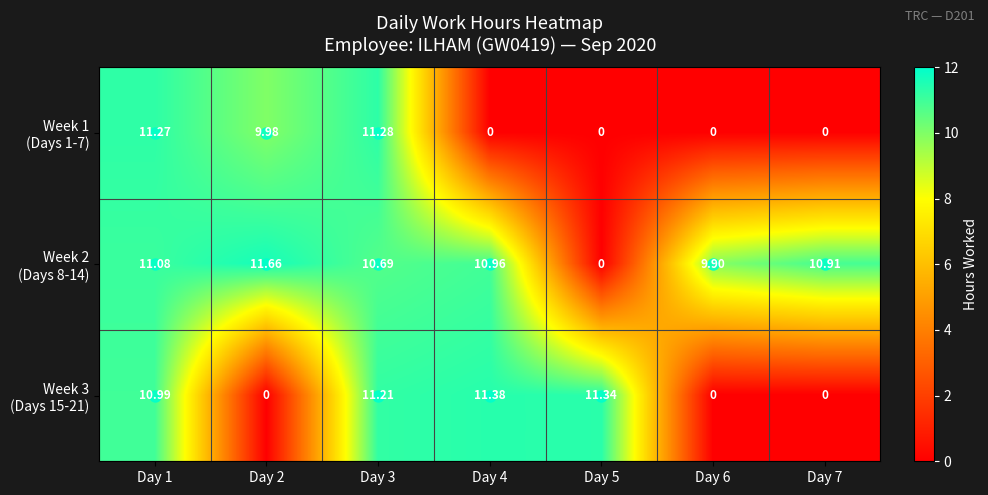

Between Day 4 and Day 7, which series saw the biggest shift?

Week 3 (Days 15-21)